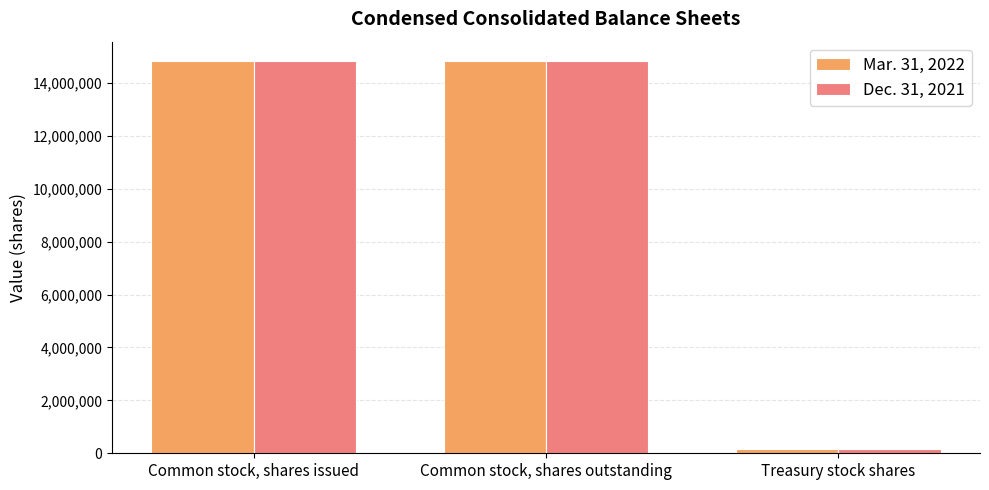

Is it true that Dec. 31, 2021 equals 23124441 at Common stock, shares issued?

False